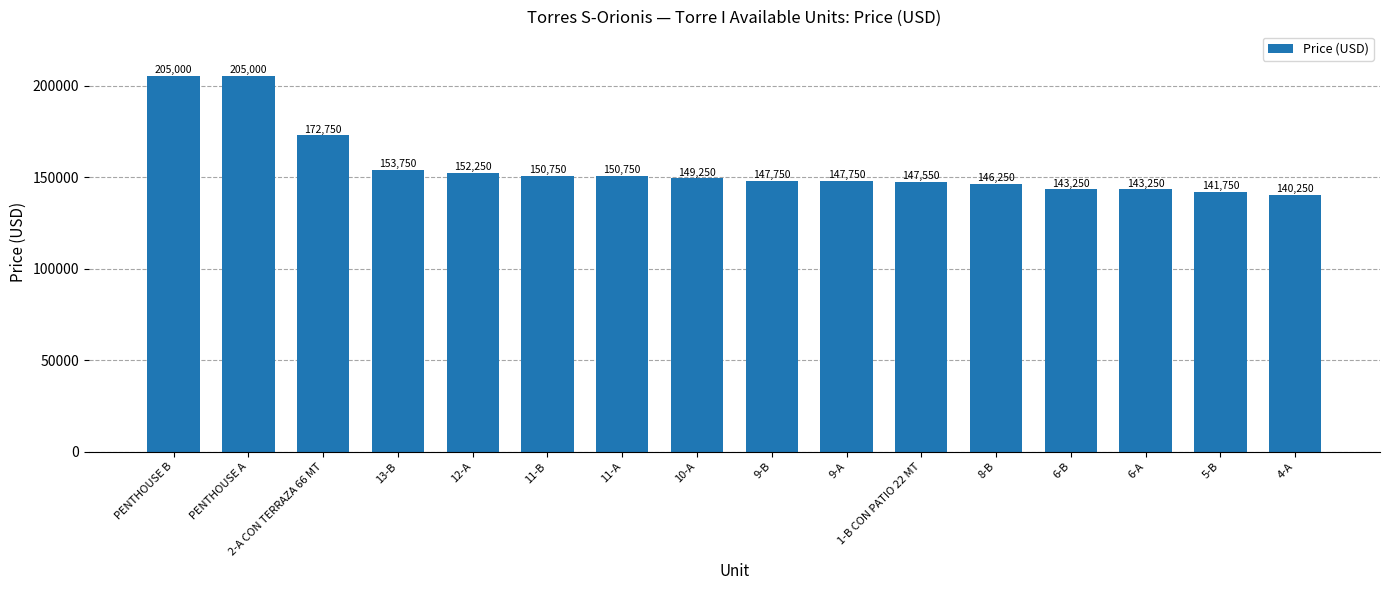

What is the maximum value shown in the chart?

205000